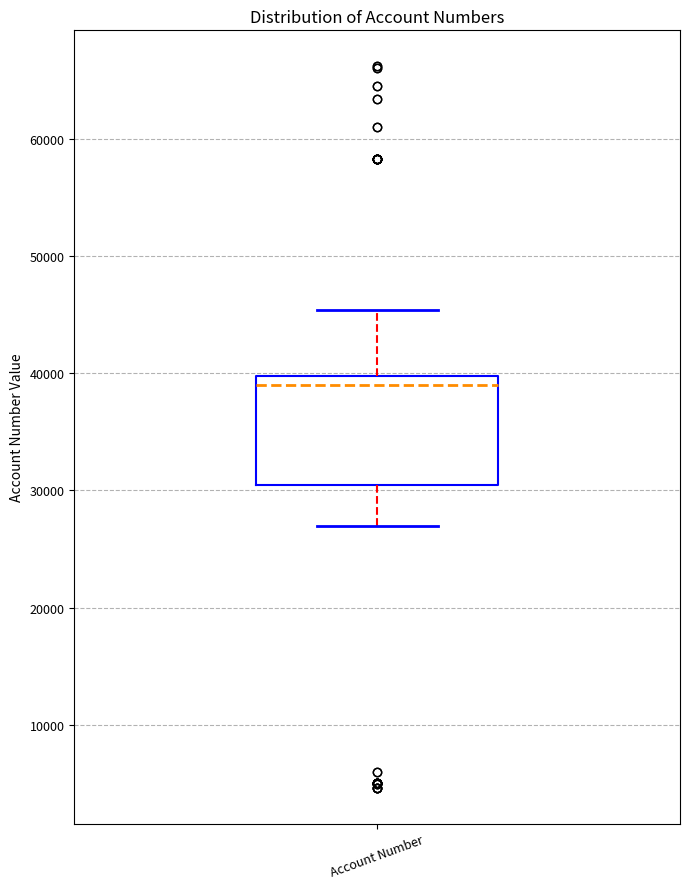

Transcribe this box plot: give where the median line is, the range the box spans, and where the two whiskers end, as read against the y-axis. The values are not printed on the chart, so give them approximately, as read against the axis.

median 39000, box 30000 to 40000, whiskers 27000 to 45000